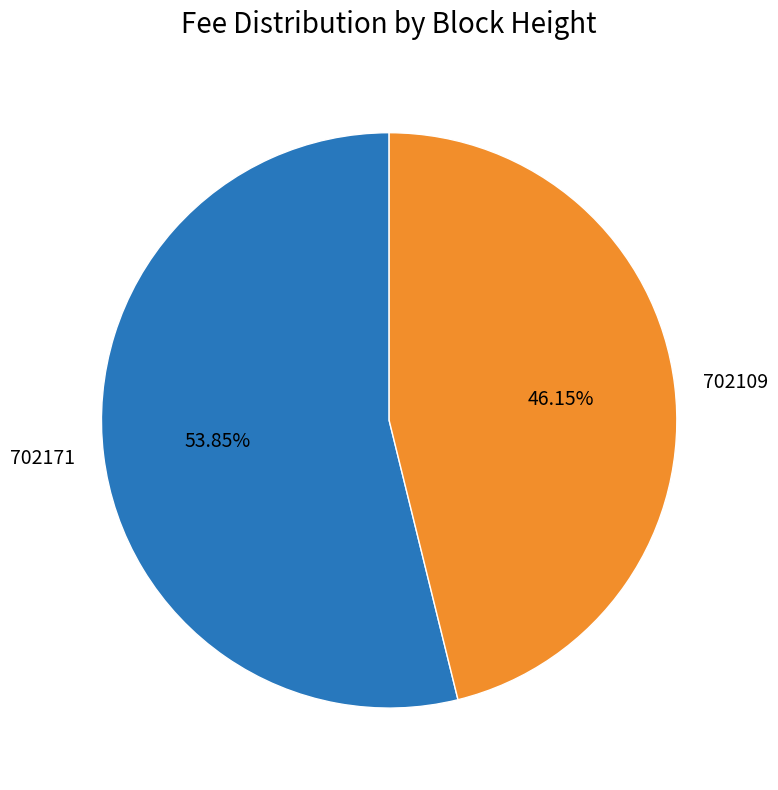

To the nearest percent, what portion does 702109 represent?

46%